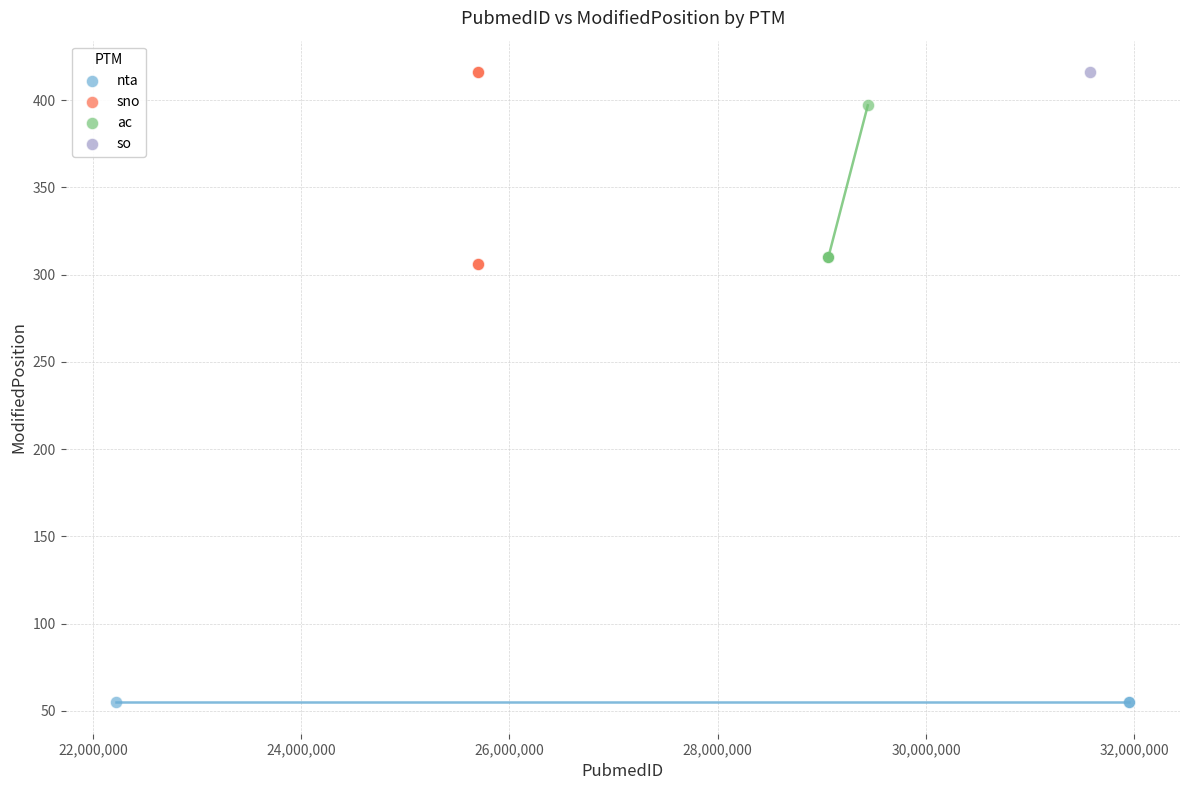

What are all the series names shown in the legend?

nta, sno, ac, so